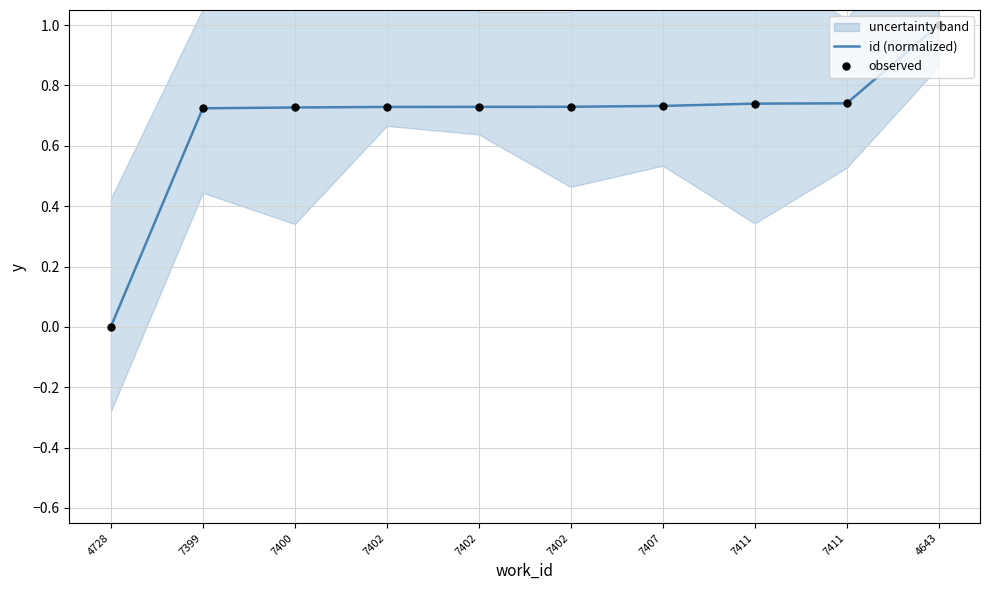

Which series has the largest total across all categories?

id (normalized)